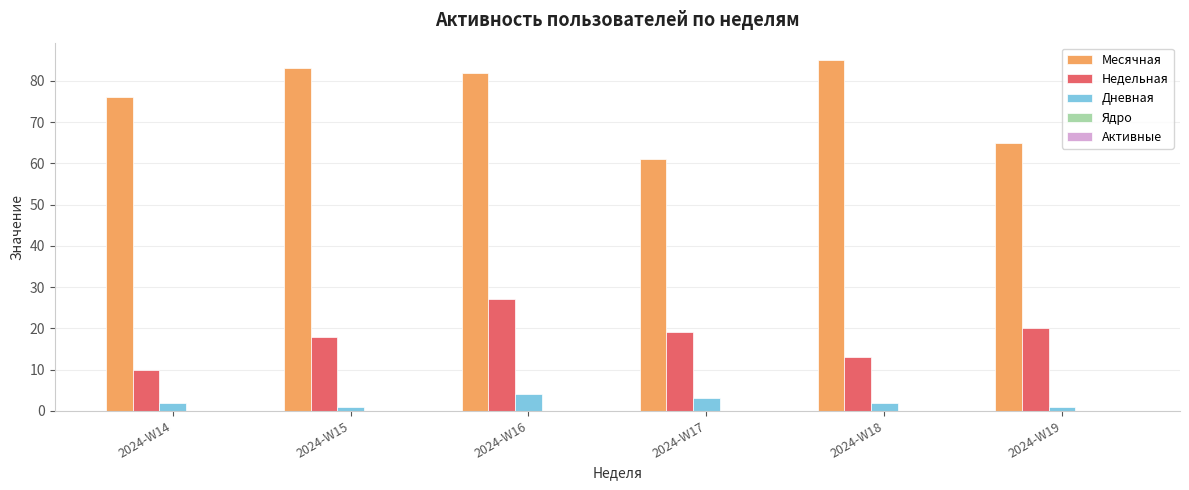

Which series has the widest spread of values?

Месячная